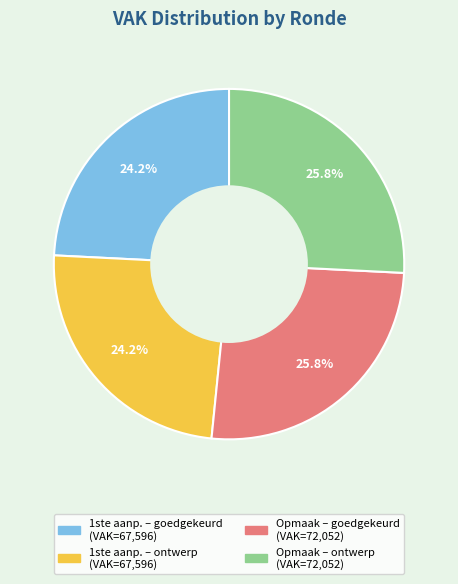

Is there a majority slice in this chart?

No